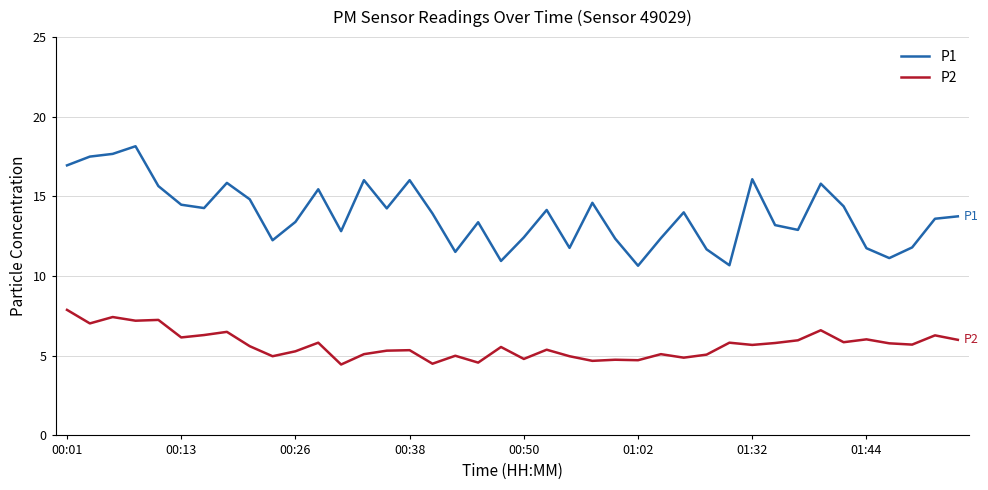

Which series has the largest total across all categories?

P1